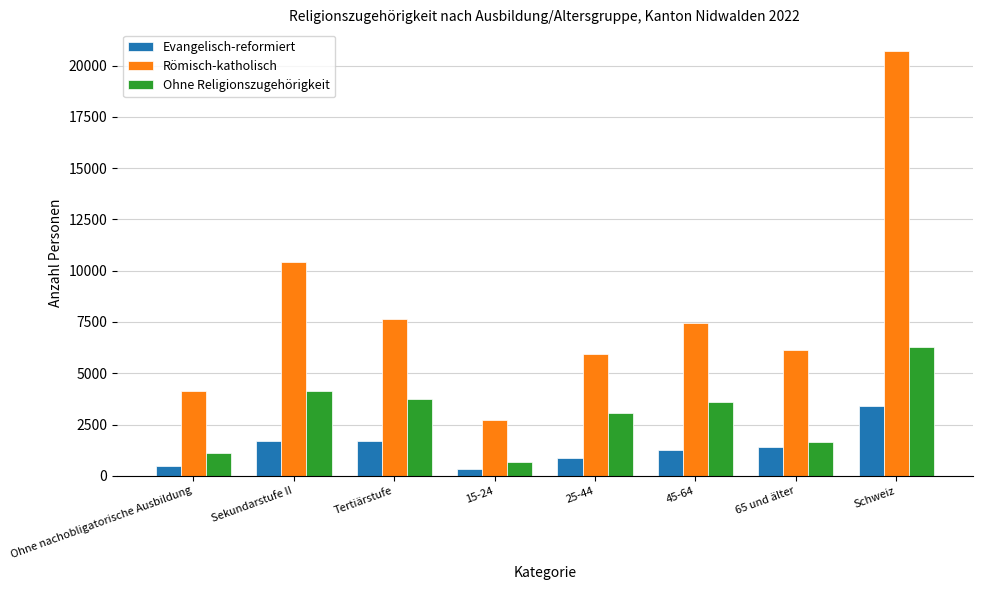

What is the lowest value of the Römisch-katholisch series?

2703.2